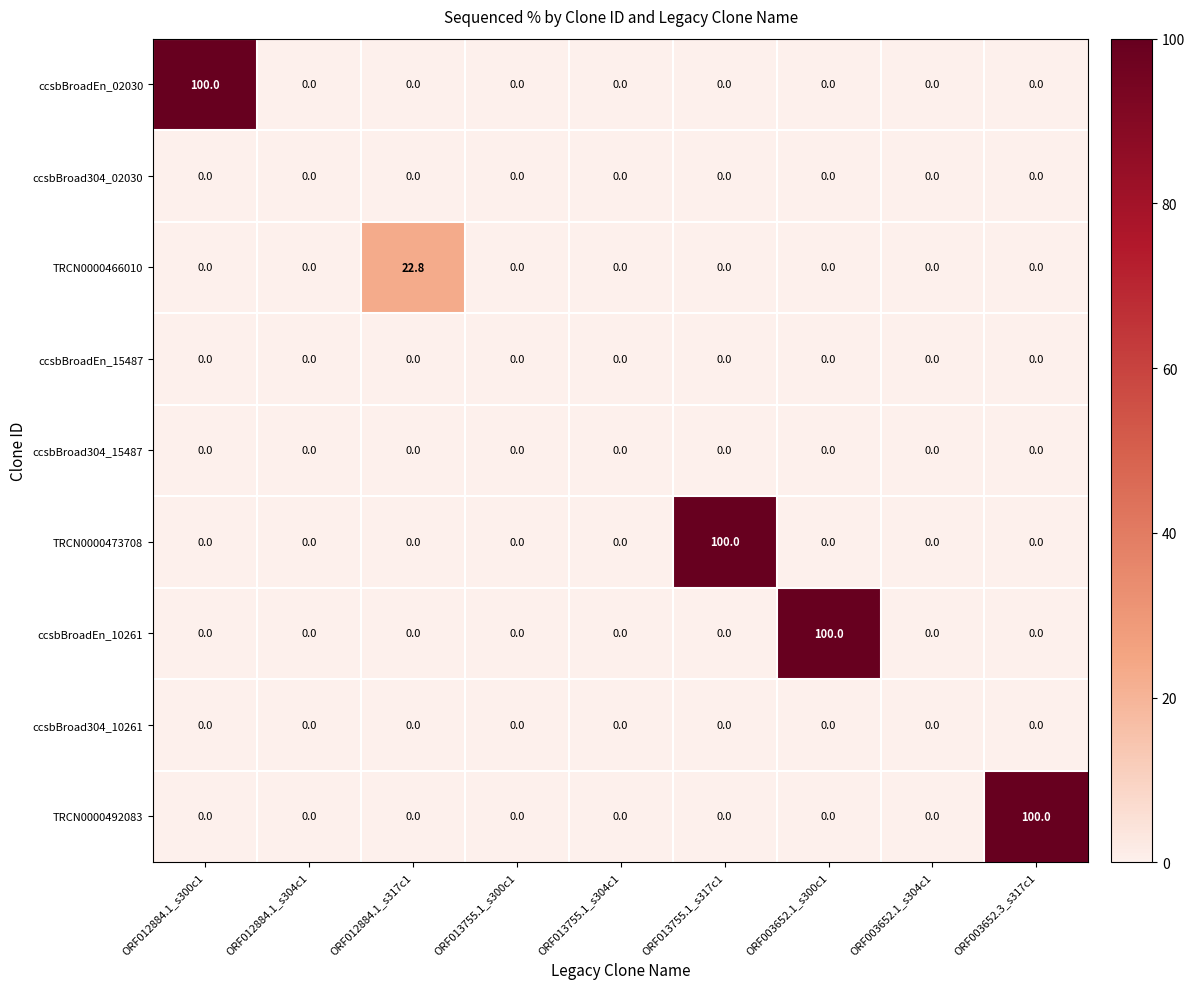

Count the number of categories in the chart.

9